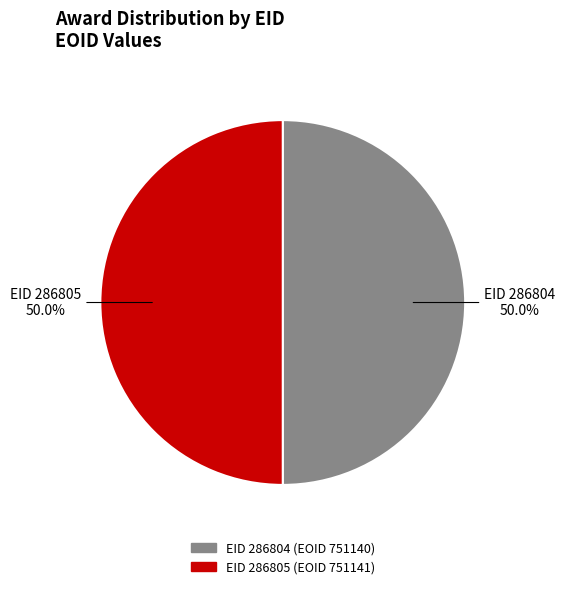

What is the ratio of the value at EID 286804 to the value at EID 286805?

1.0